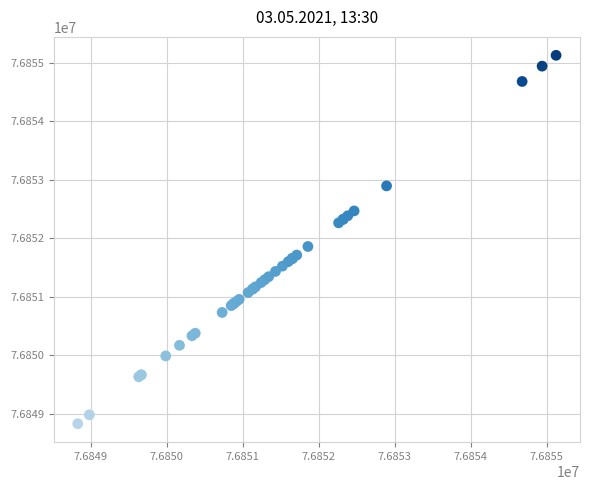

What Y value in the scatter plot is closest to 76851977?

76851858